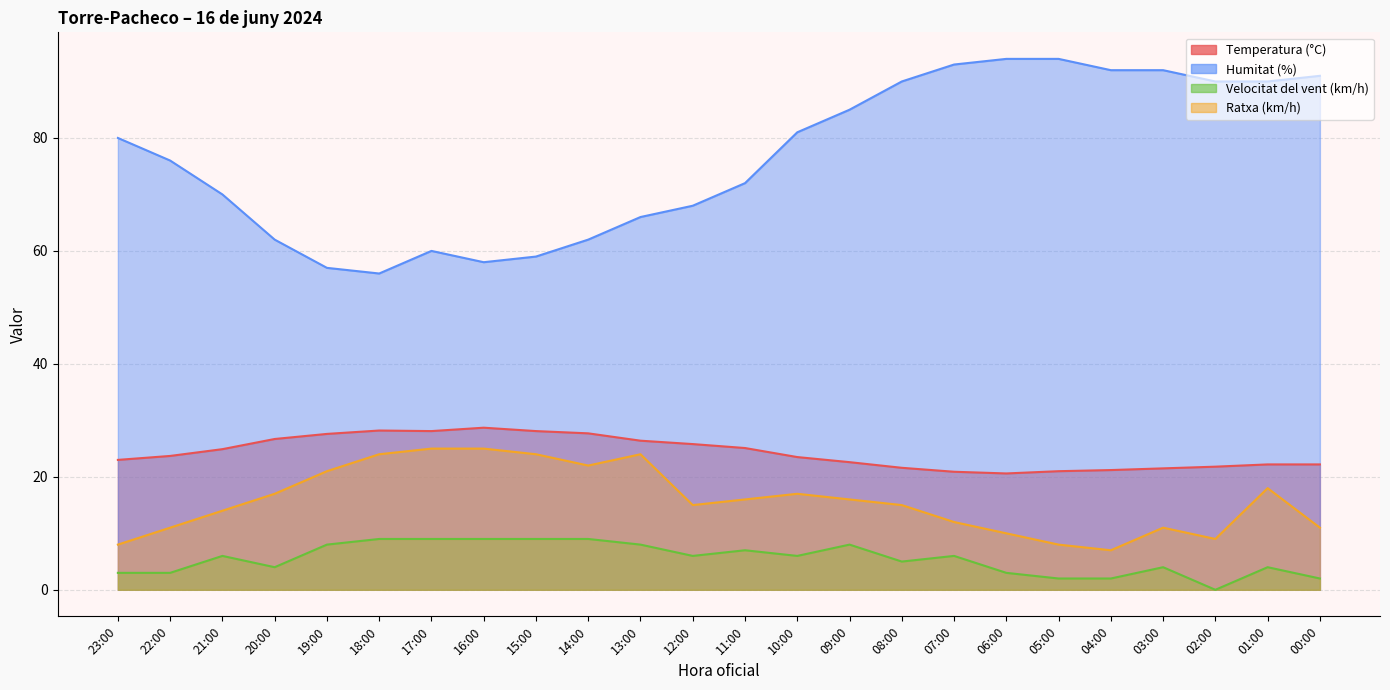

True or false: Temperatura (°C) has more than 2 interior local peaks.

False